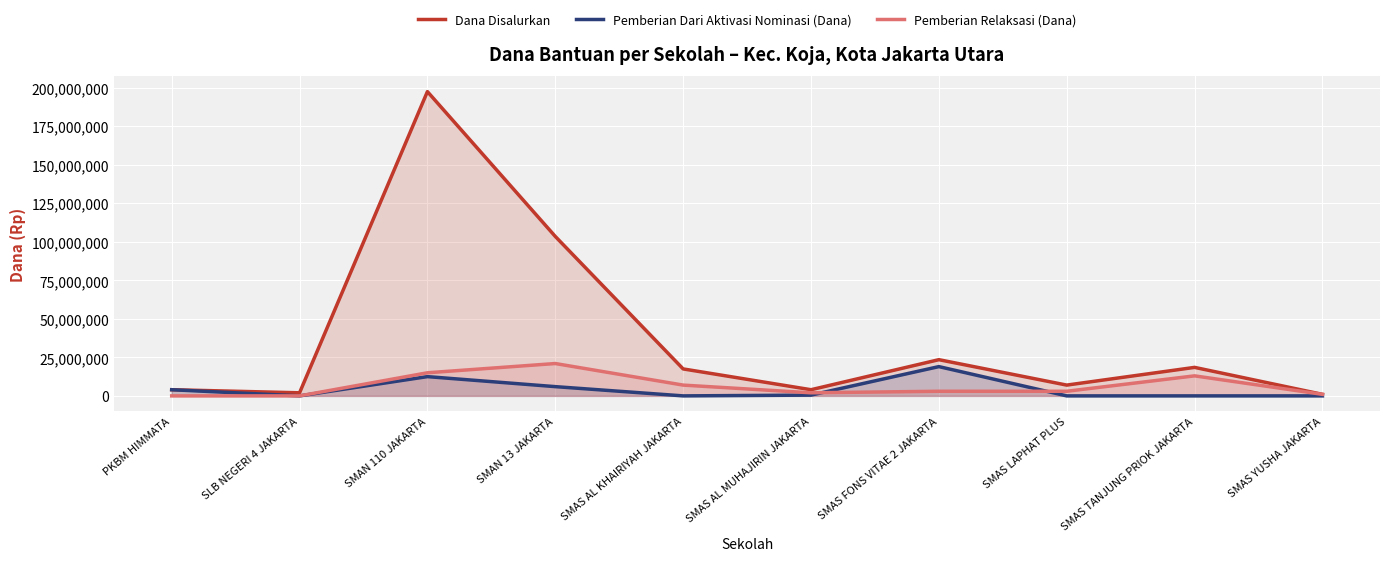

What is the greatest value displayed?

197500000